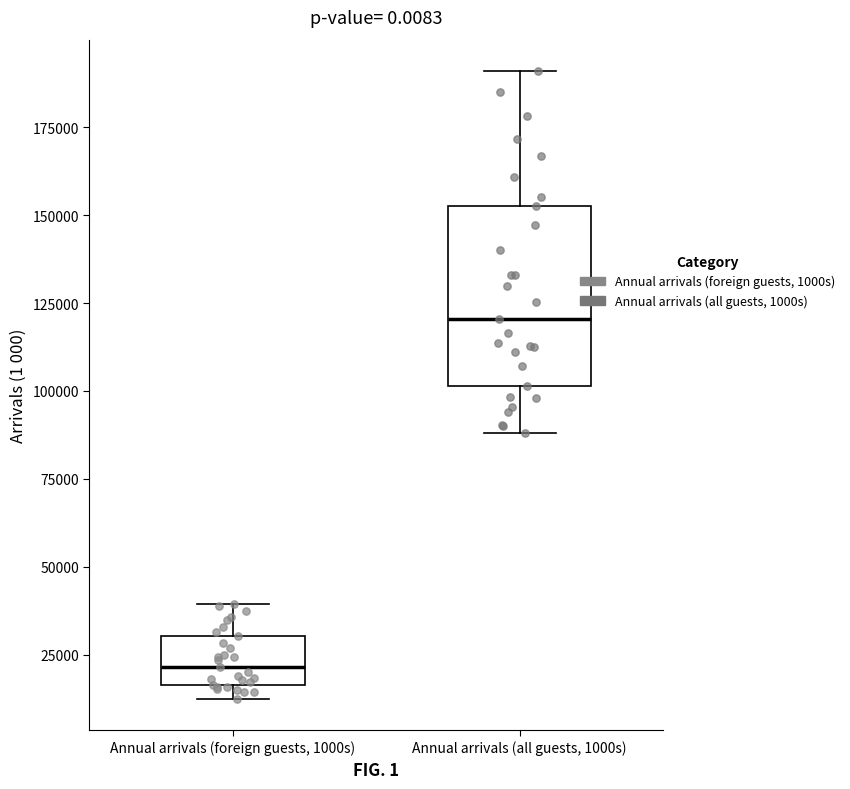

Which box has the lowest median line?

Annual arrivals (foreign guests, 1000s)